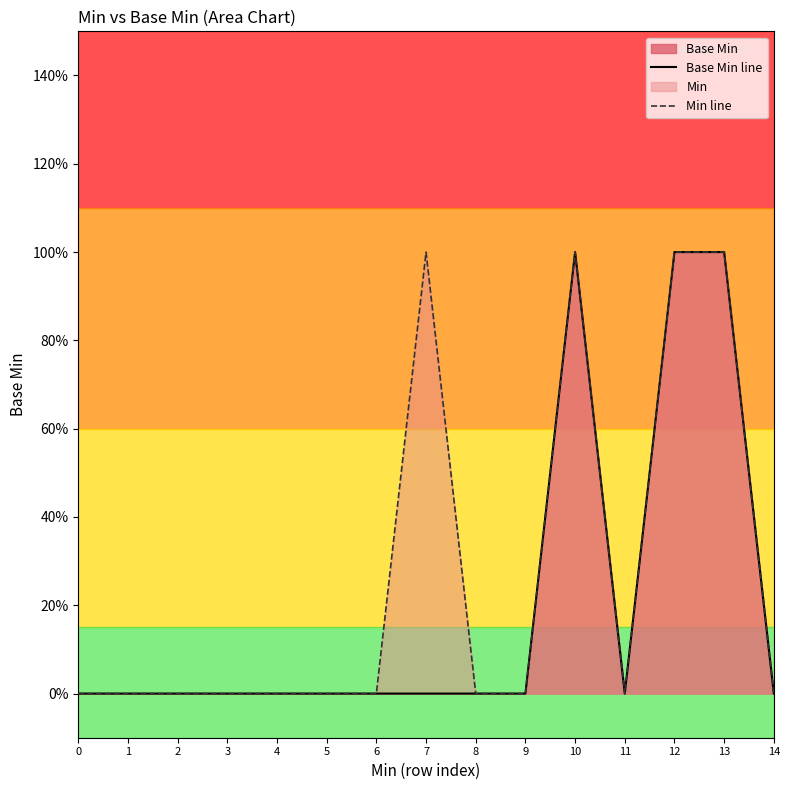

What is the difference between the maximum and minimum values in the Min line series?

1